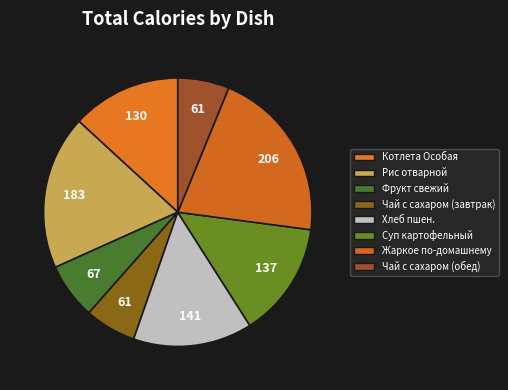

How many slices are in this pie chart?

8